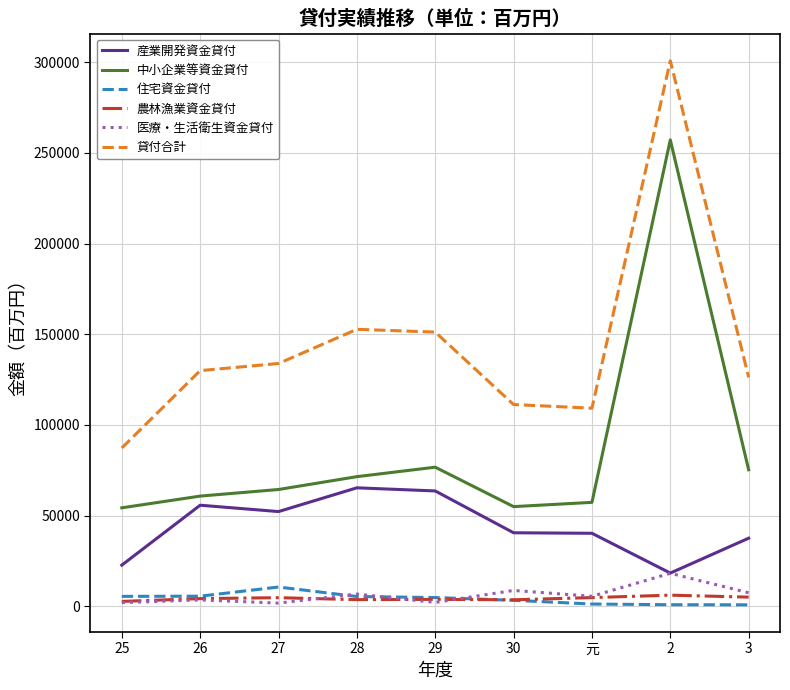

Which series has the largest total across all categories?

貸付合計